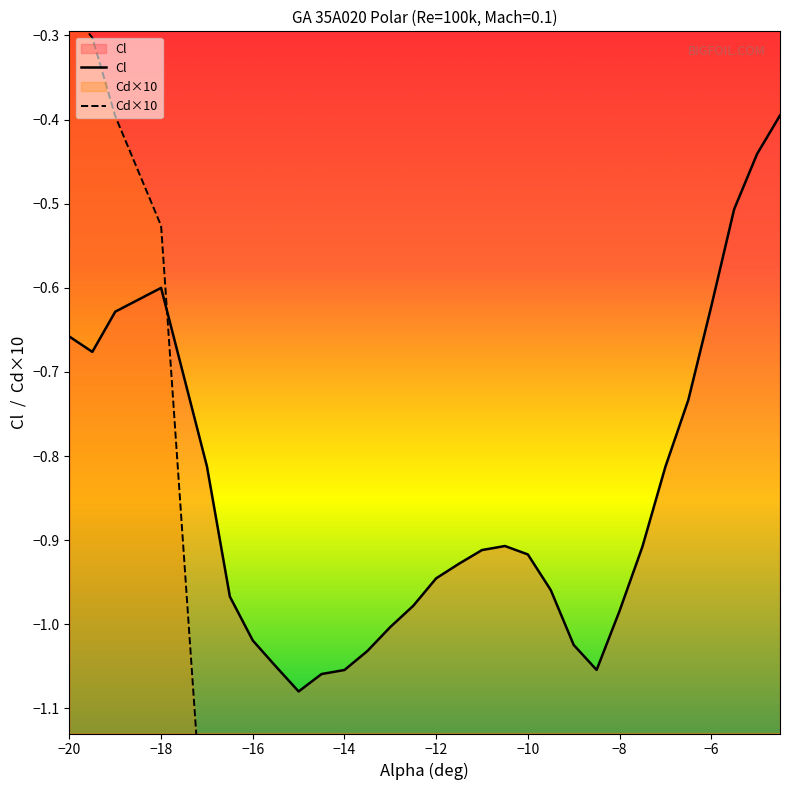

What are all the series names shown in the legend?

Cl, Cd